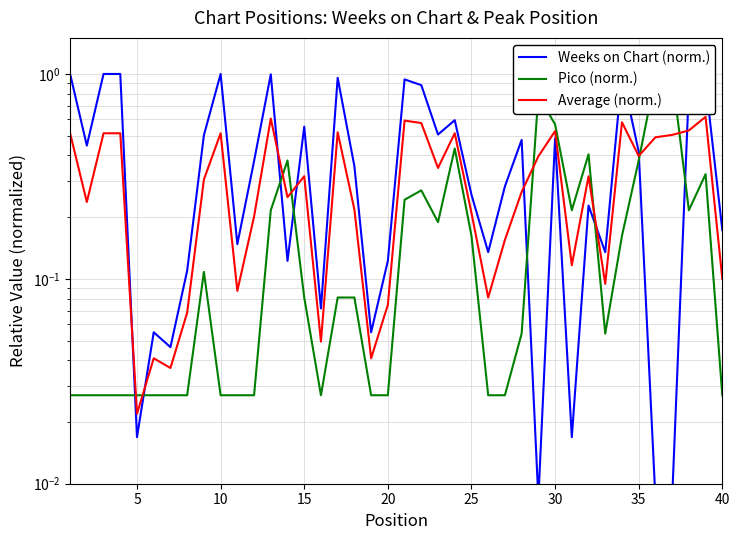

Where is the first local minimum for Weeks on Chart (norm.)?

5